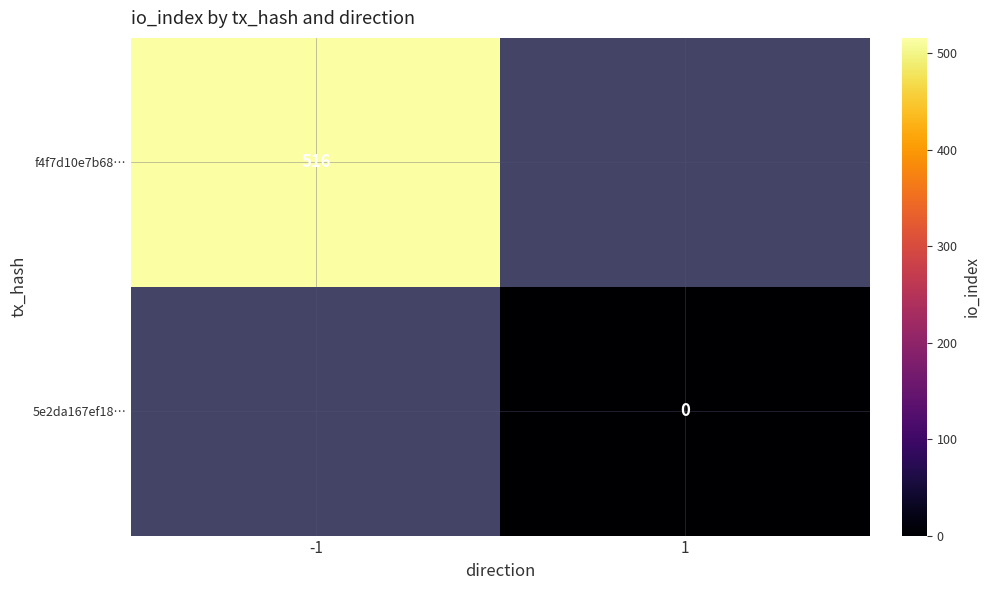

True or false: f4f7d10e7b68… has a value of 516 at -1.

True